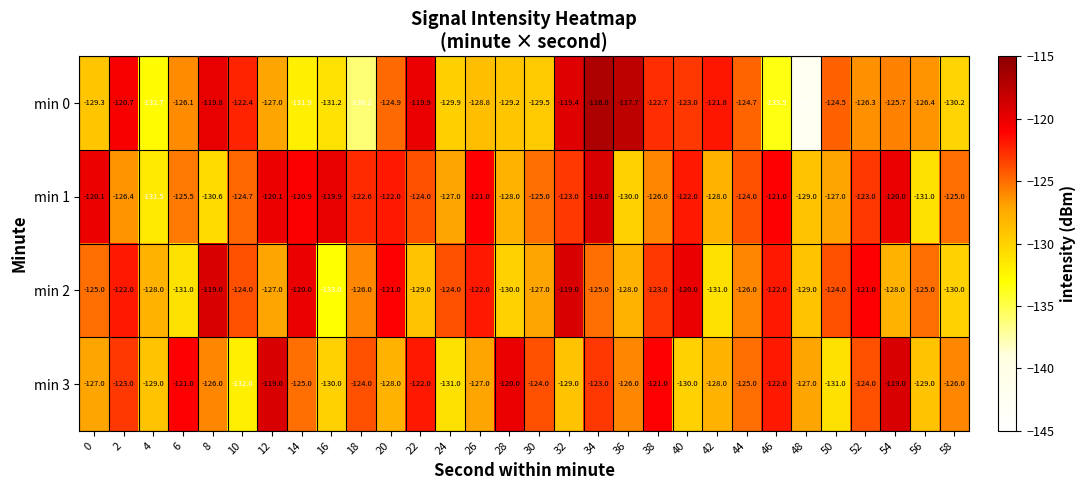

List the series in order of their overall mean, lowest first.

min 0, min 3, min 2, min 1